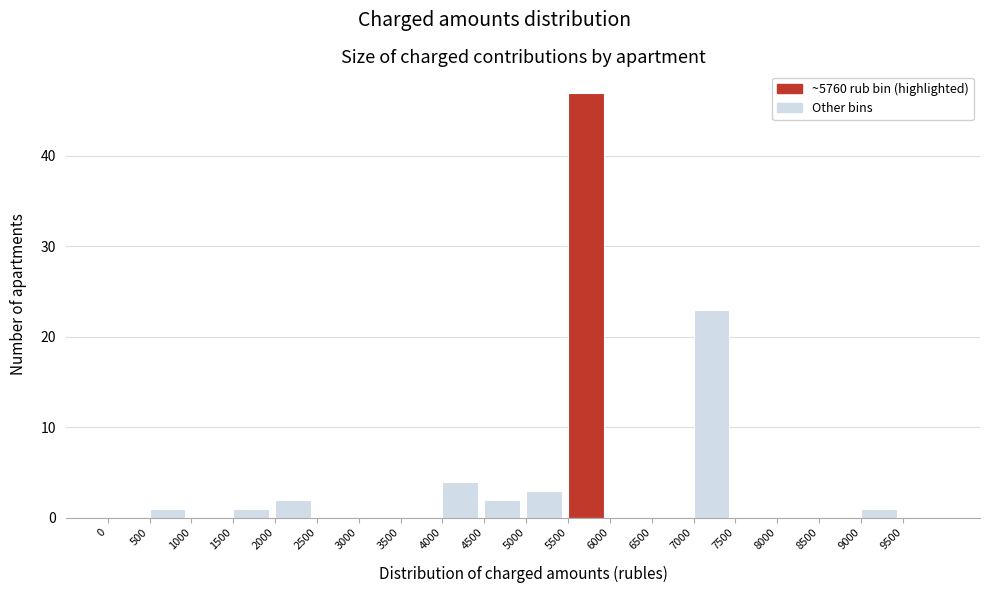

How tall is the bar that spans 1500 to 2000 on the x-axis? The values are not printed on the chart, so give them approximately, as read against the axis.

1